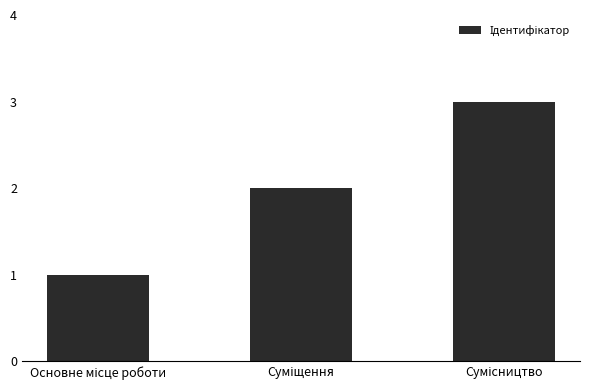

What is the maximum value shown in the chart?

3